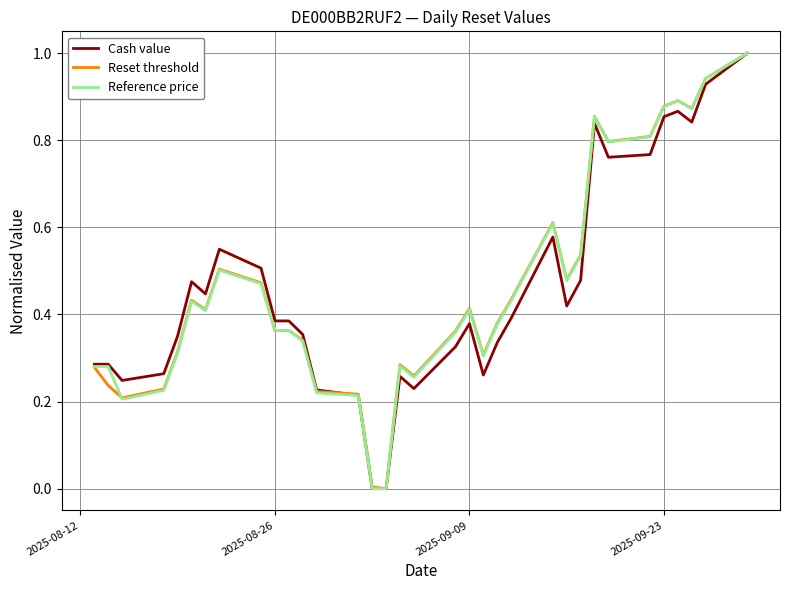

Which series has the widest spread of values?

Reference price